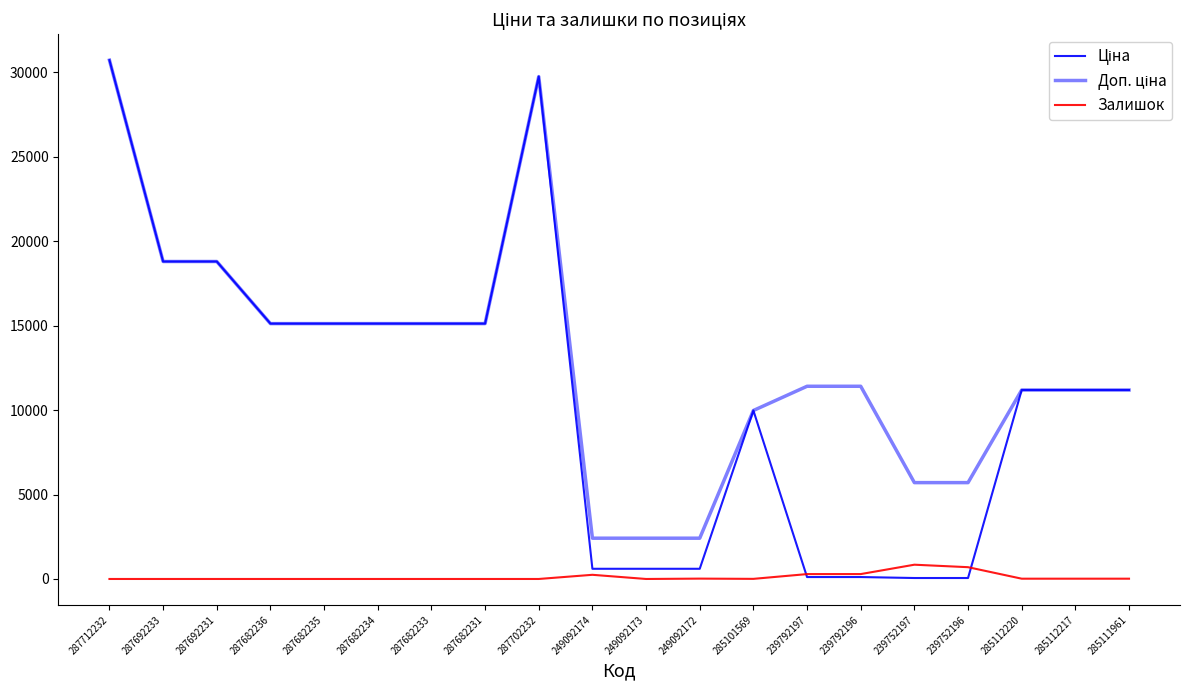

Is this an area chart (filled region under the line)?

No